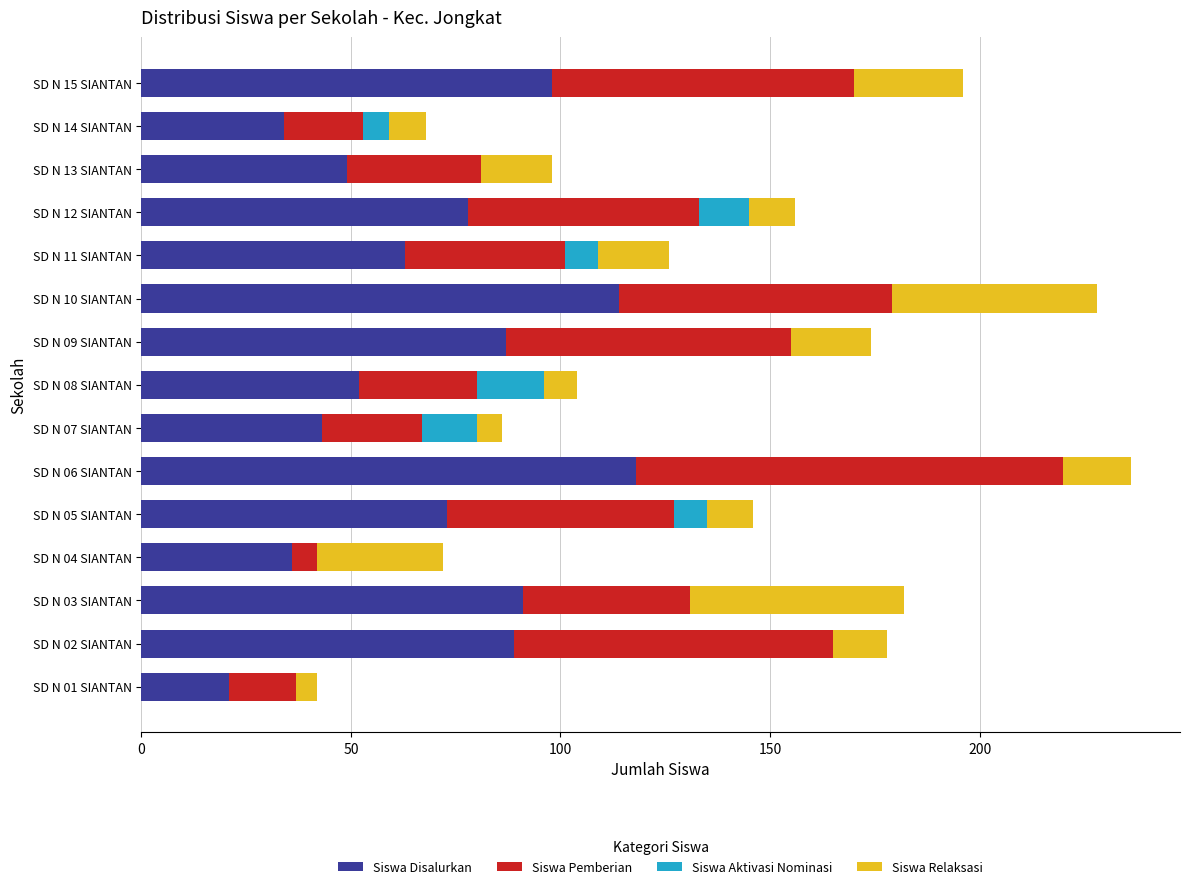

Is it true that Siswa Disalurkan equals 118 at SD N 05 SIANTAN?

False